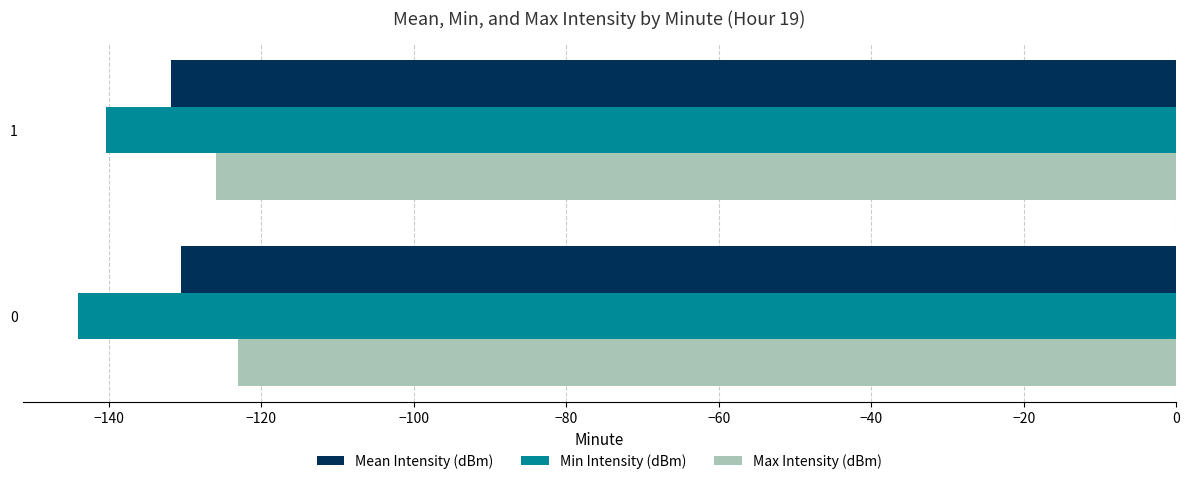

Rank the categories by Max Intensity (dBm) value from highest to lowest.

0, 1